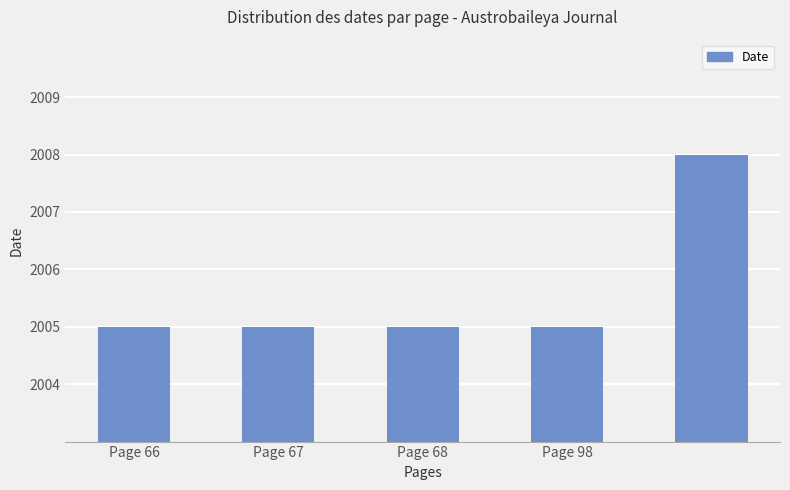

What is the difference between the maximum and minimum values?

3